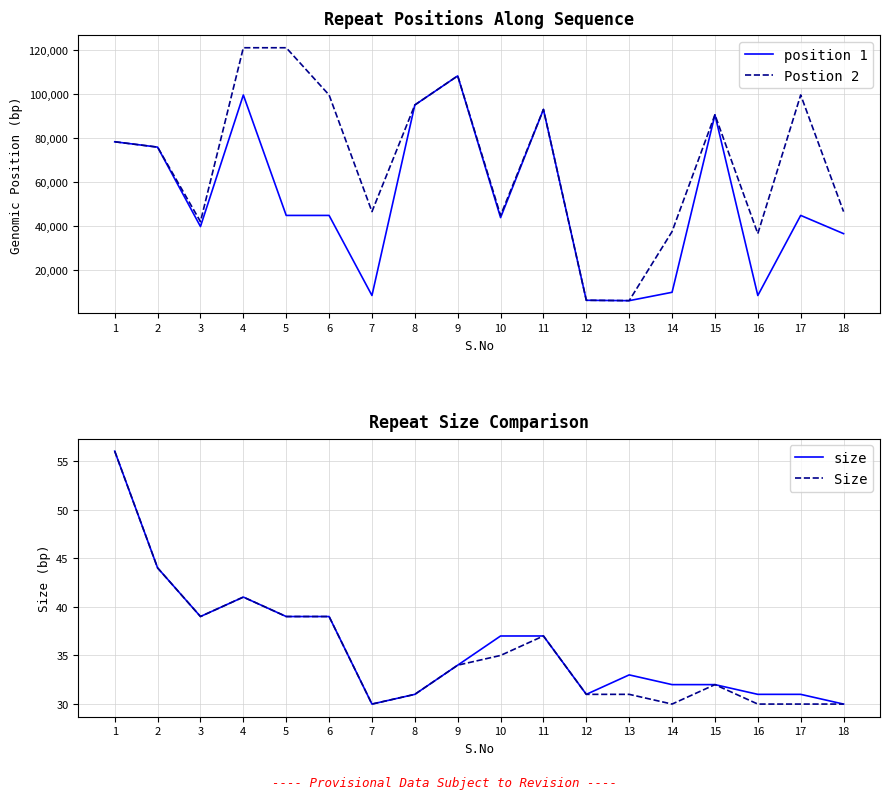

How many series are shown in this chart?

4